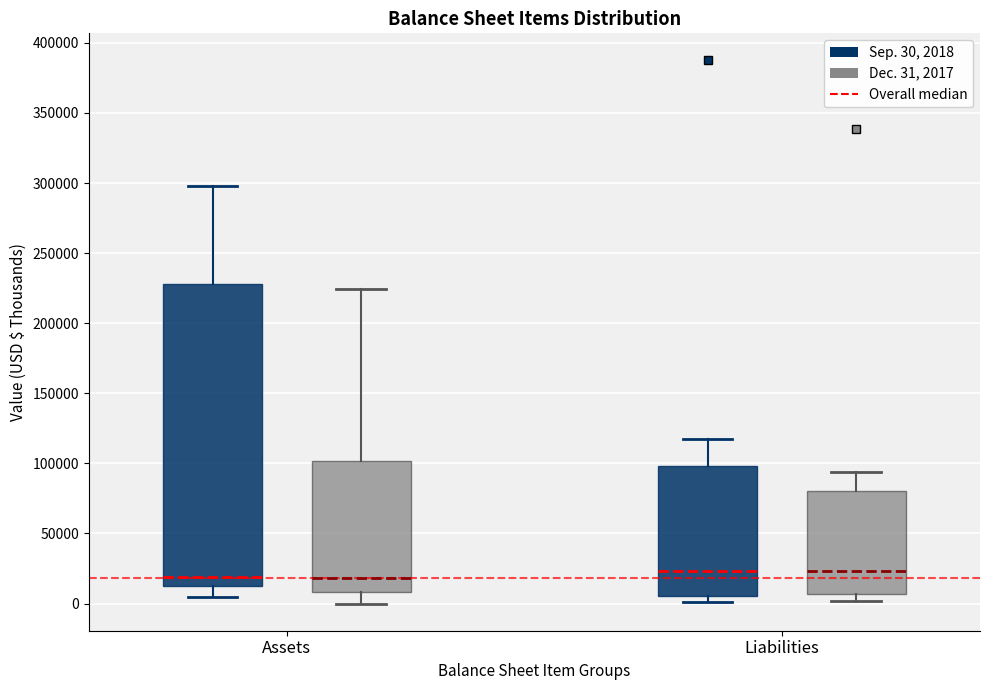

Where does the upper whisker of the box for Assets (Sep. 30, 2018) end on the y-axis? The values are not printed on the chart, so give them approximately, as read against the axis.

300000